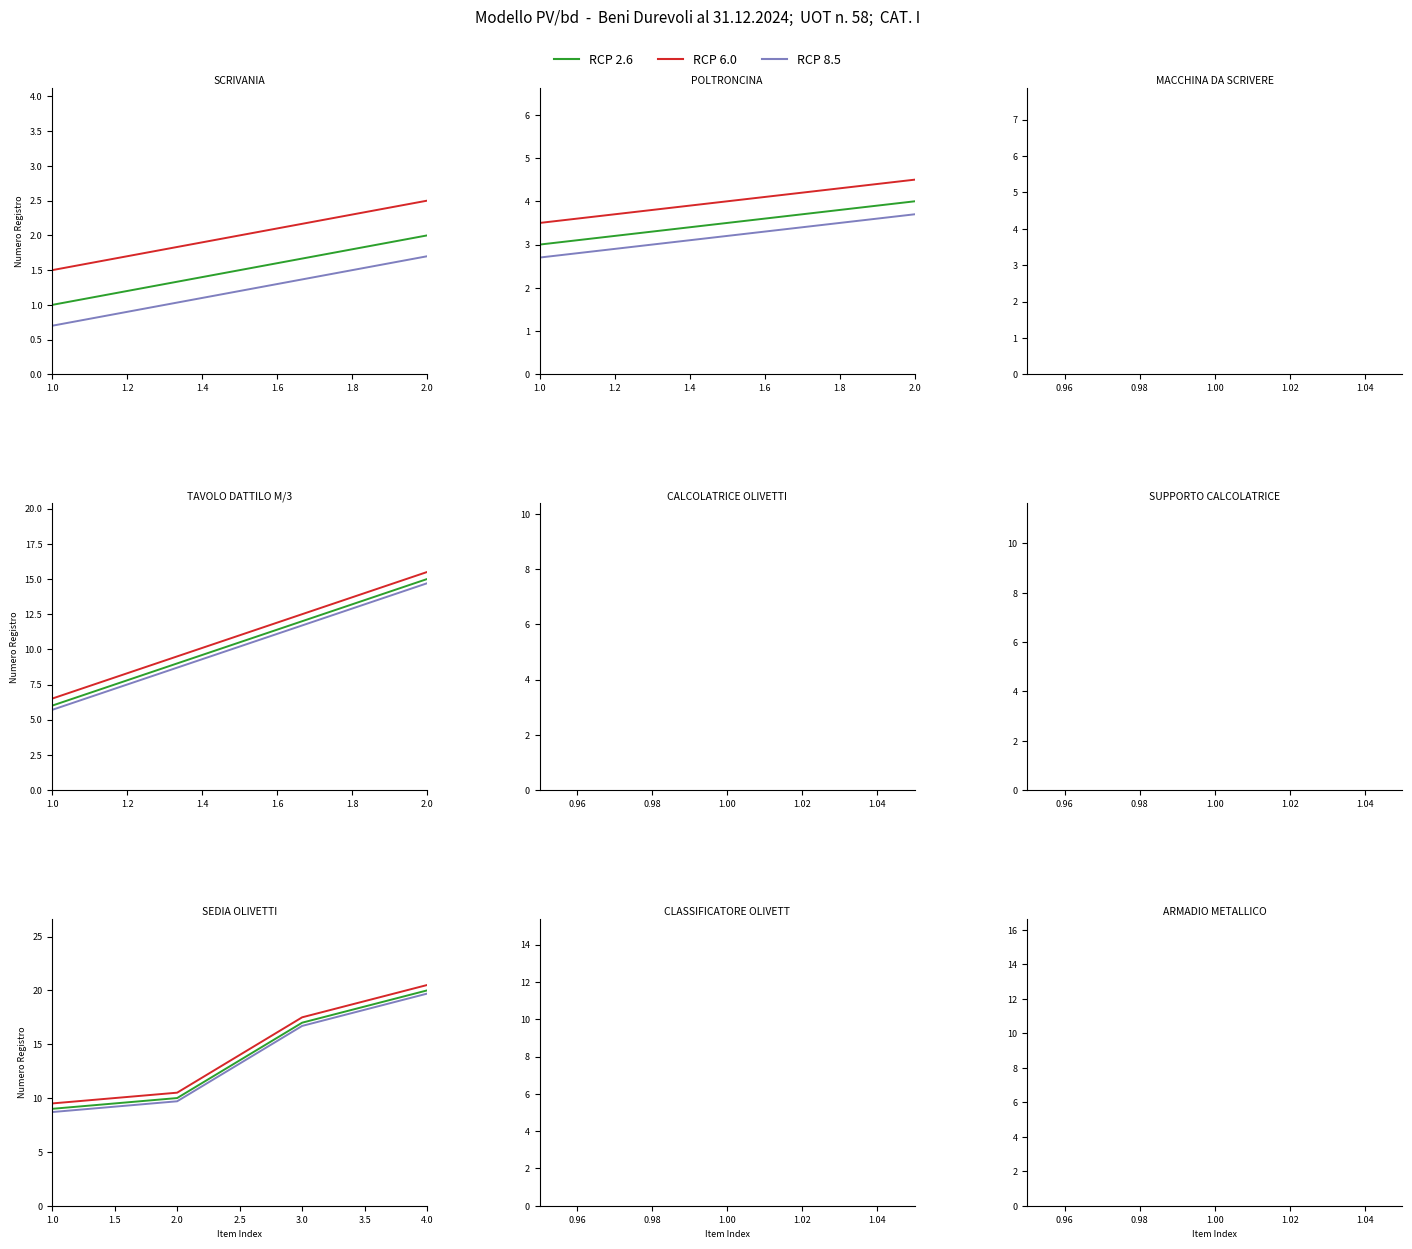

True or false: RCP 2.6 has more than 1 interior local peaks.

False